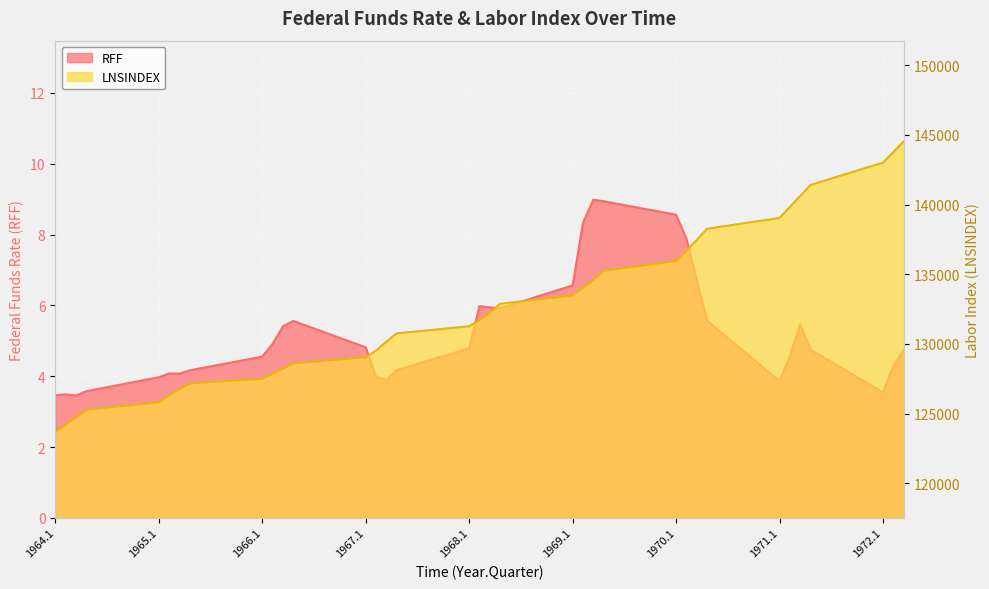

Rank the categories by RFF value from lowest to highest.

1964.3, 1964.1, 1964.2, 1972.1, 1964.4, 1971.1, 1967.3, 1965.1, 1967.2, 1965.3, 1965.2, 1965.4, 1967.4, 1972.2, 1966.1, 1971.2, 1972.3, 1971.4, 1968.1, 1967.1, 1966.2, 1966.3, 1971.3, 1966.4, 1970.4, 1968.4, 1968.3, 1968.2, 1969.1, 1970.3, 1970.2, 1969.2, 1970.1, 1969.4, 1969.3